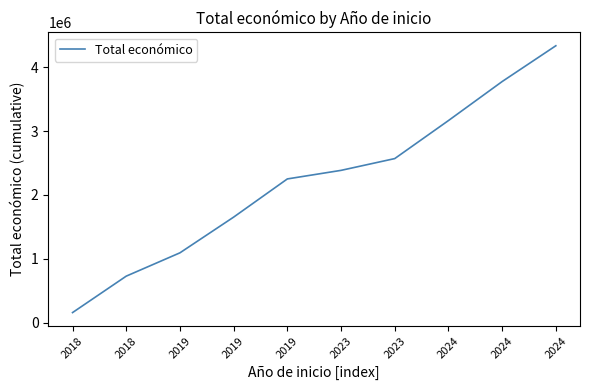

How many lines are shown in the chart?

1